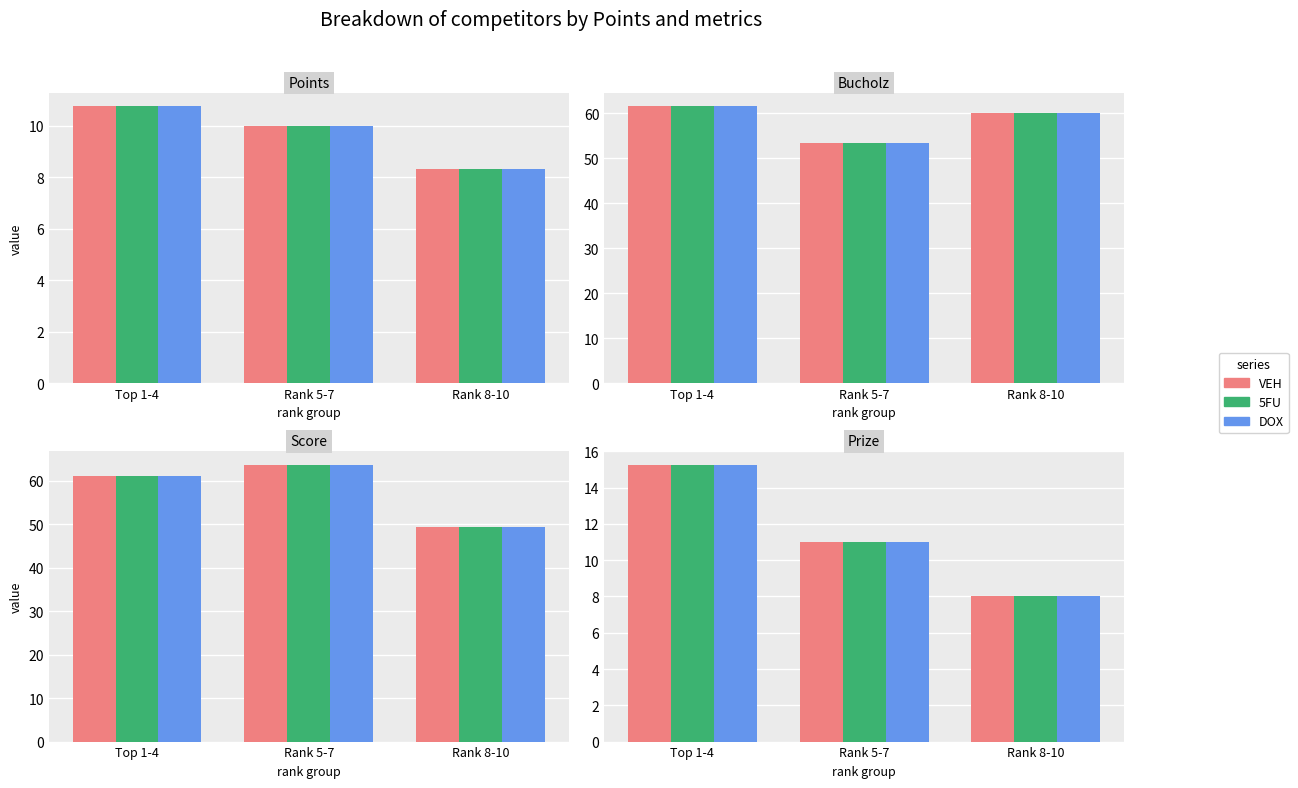

What is the total value across all series at Rank 5-7?

33.0